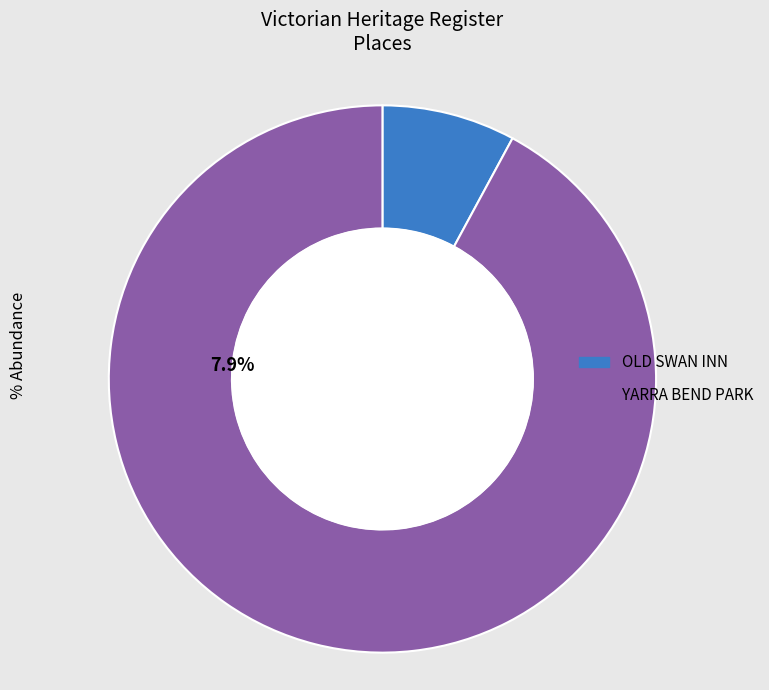

Which category accounts for the majority?

YARRA BEND PARK